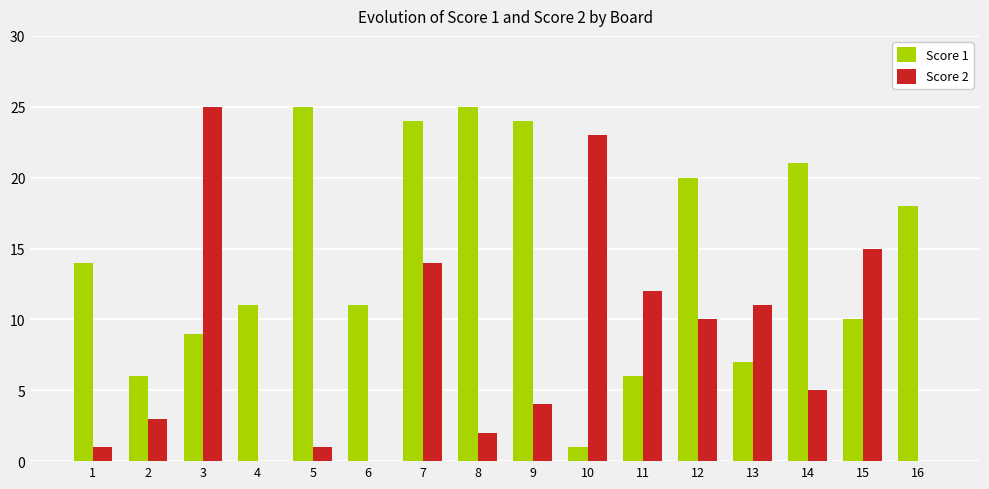

The value of Score 2 at 7 is 19. True or false?

False